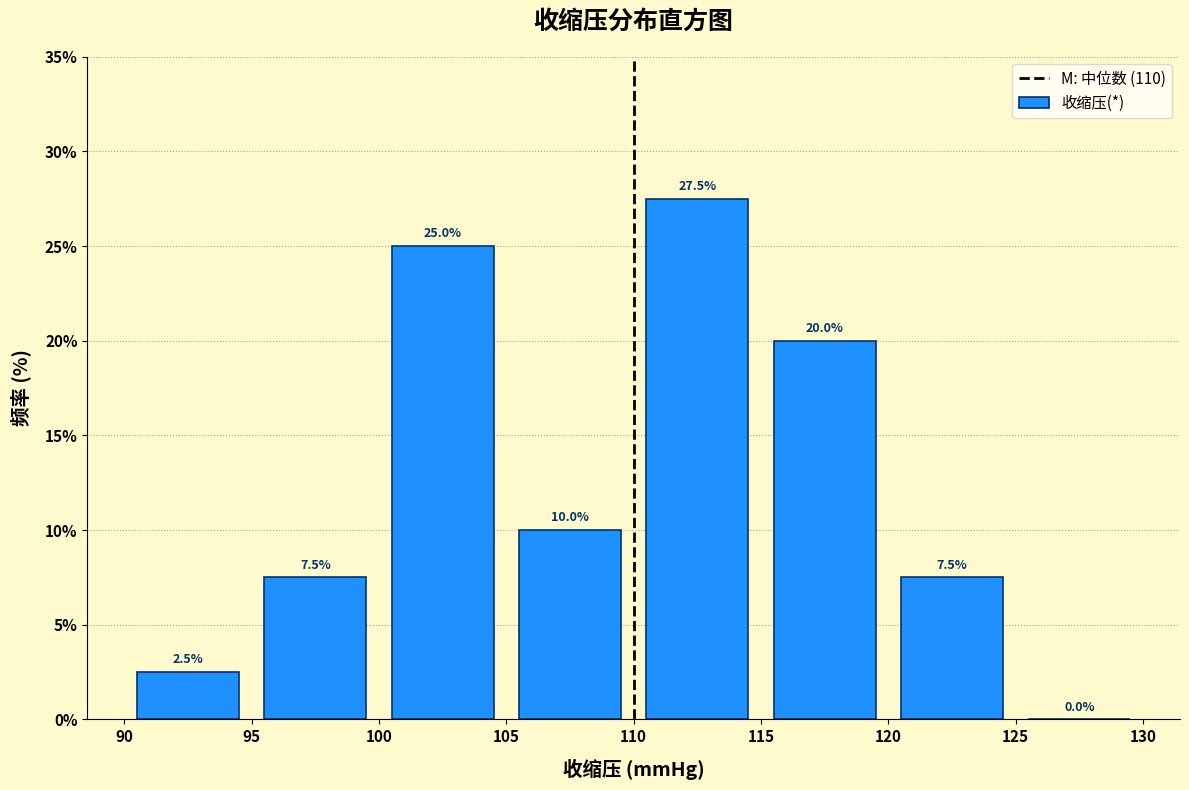

How tall is the bar that spans 105 to 110 on the x-axis?

10.0